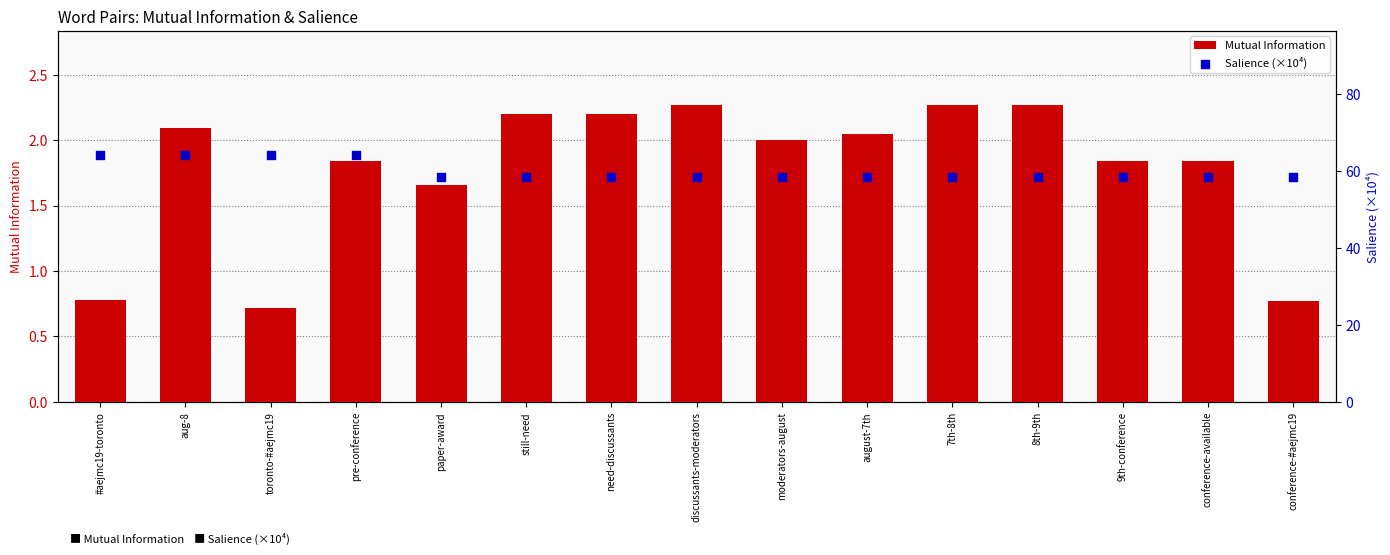

Is the value of Mutual Information at conference-available greater than the value of Salience (×10⁴) at 8th-9th?

No